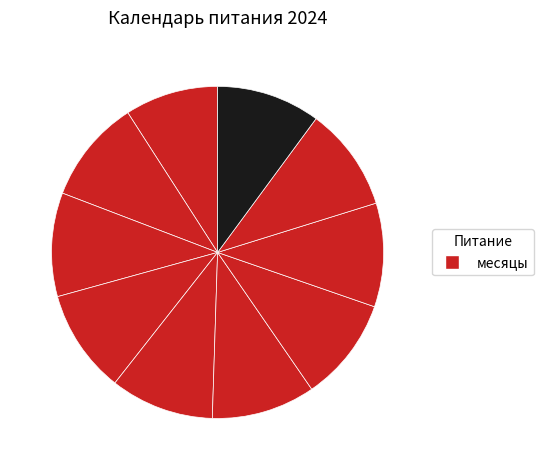

To the nearest percent, what is the average slice percentage?

10%